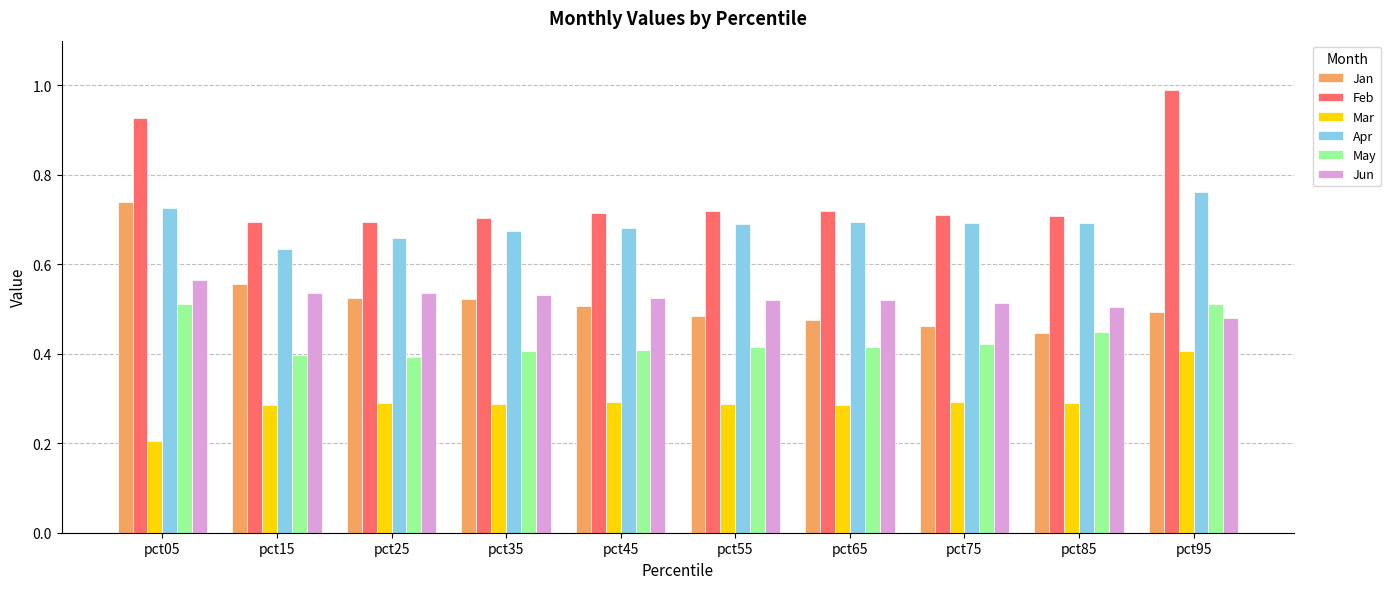

At pct75, list the series in order from largest to smallest.

Feb, Apr, Jun, Jan, May, Mar